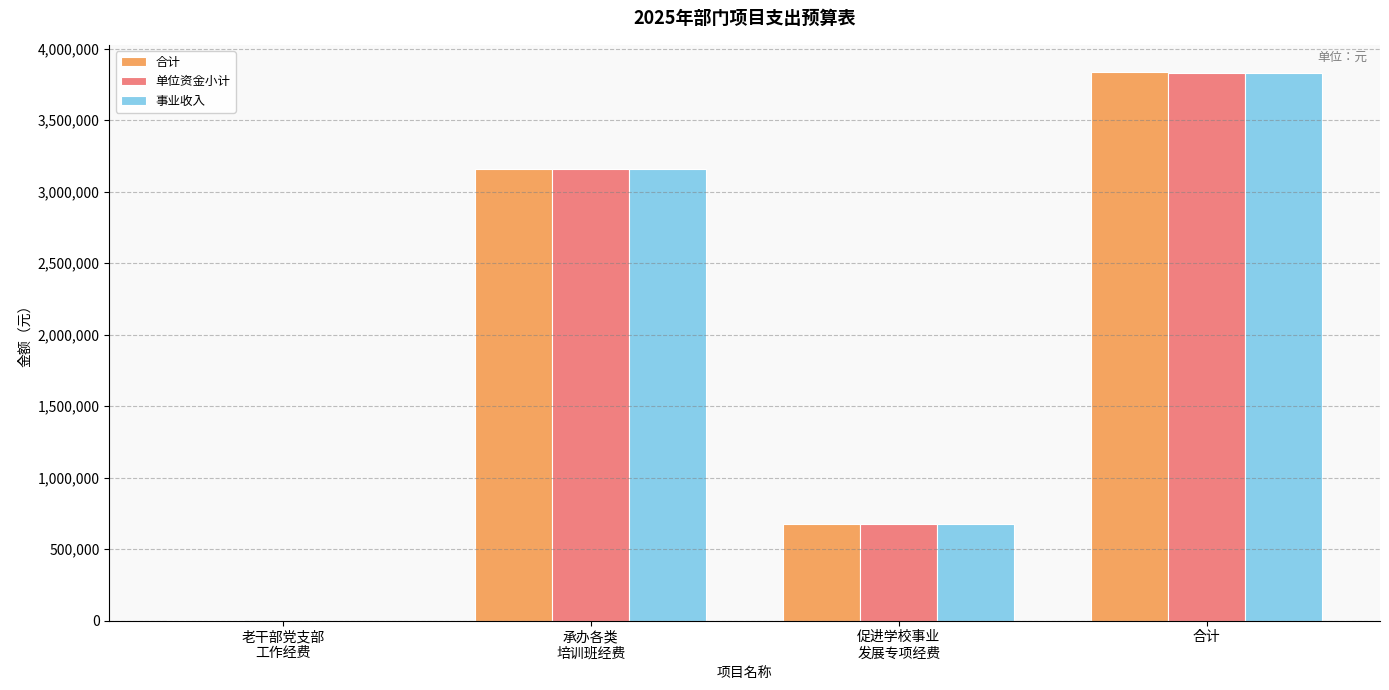

How many groups of bars are there?

4